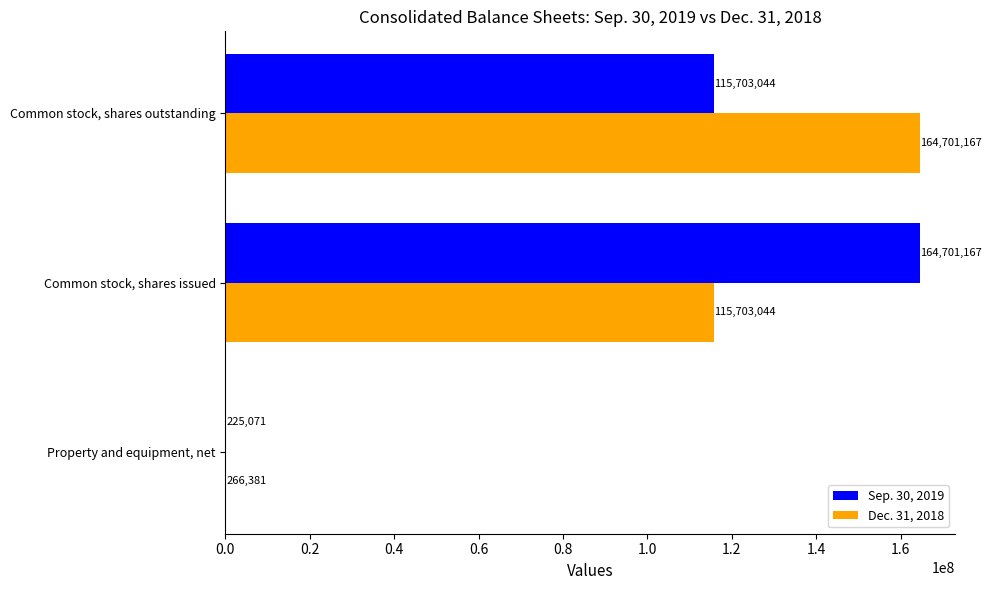

True or false: Sep. 30, 2019 has a value of 37704038 at Common stock, shares issued.

False